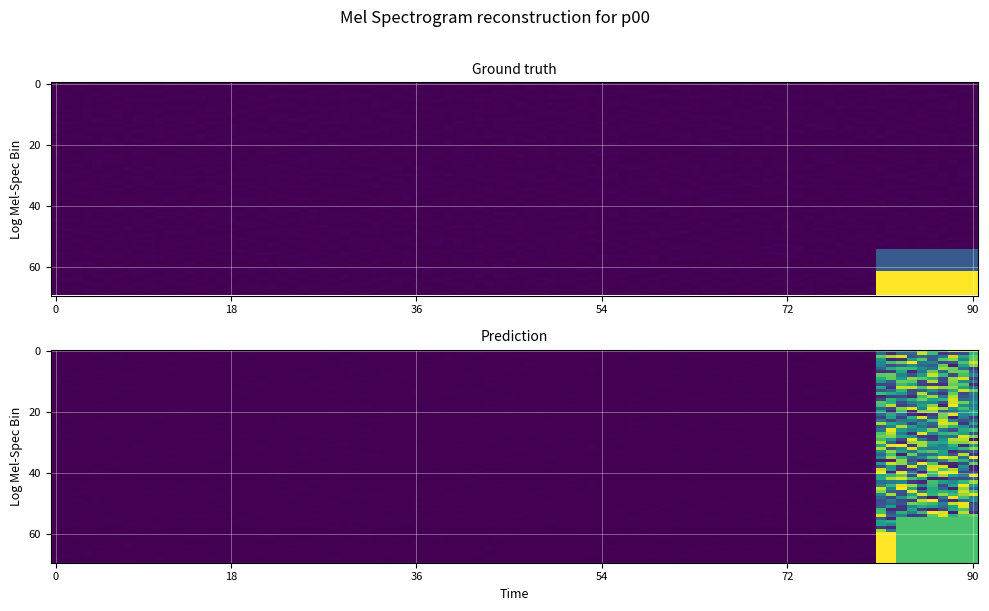

The abaef57e9145e9c74644eec1406b6a73249bc69 series shows 0 at 1. True or false?

False